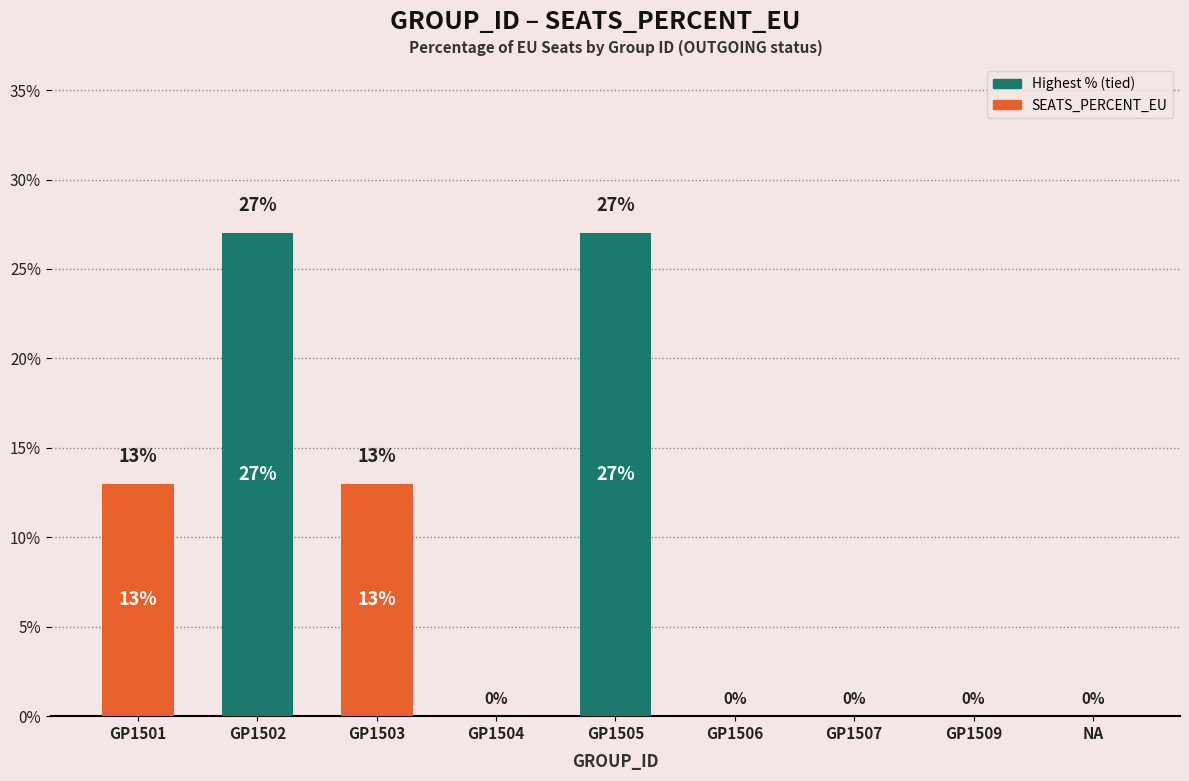

List the labels in order of value, largest first.

GP1502, GP1505, GP1501, GP1503, GP1504, GP1506, GP1507, GP1509, NA